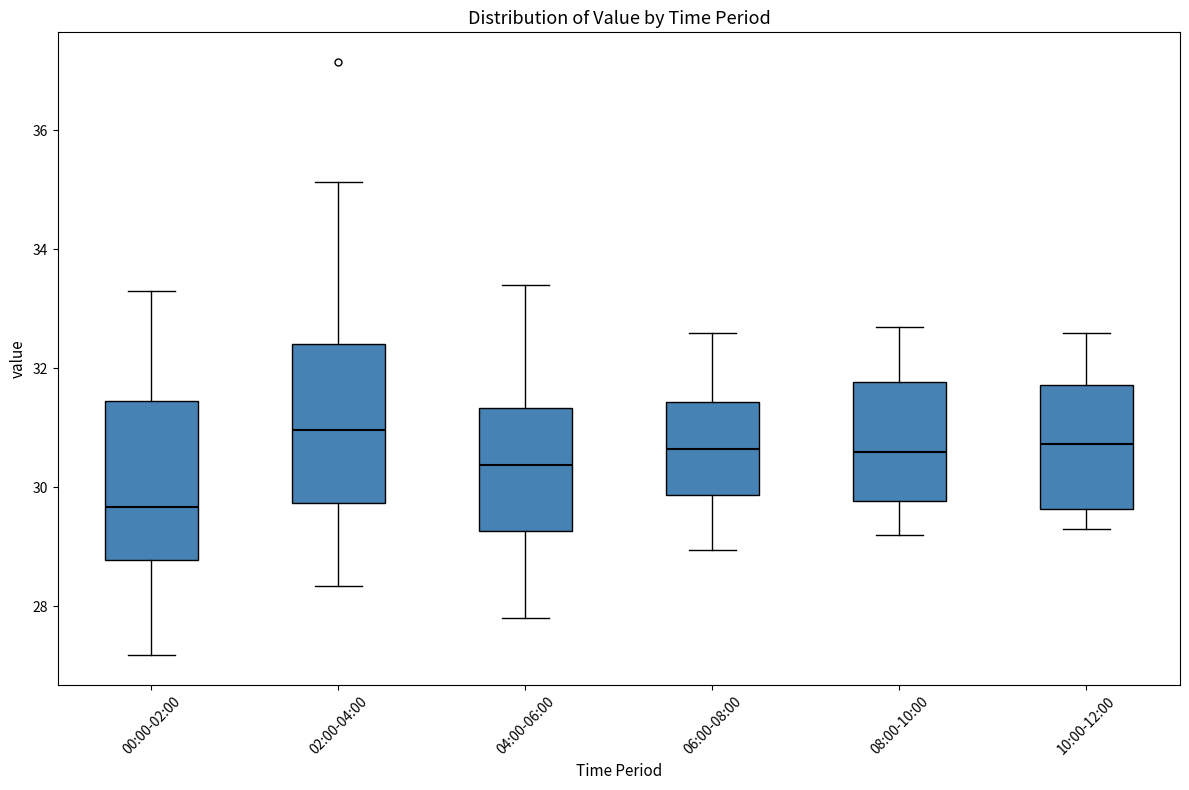

Which box has the highest median line?

02:00-04:00